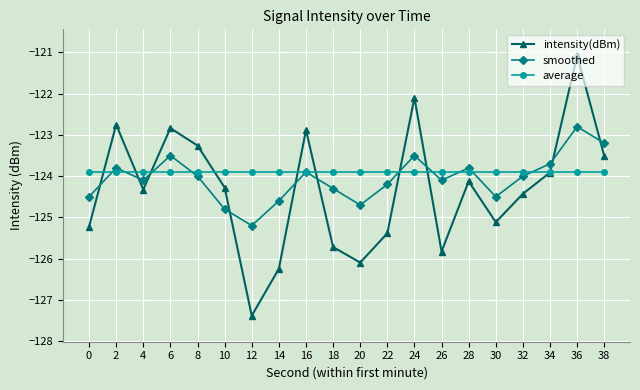

What is the sum of all intensity(dBm) values?

-2486.5